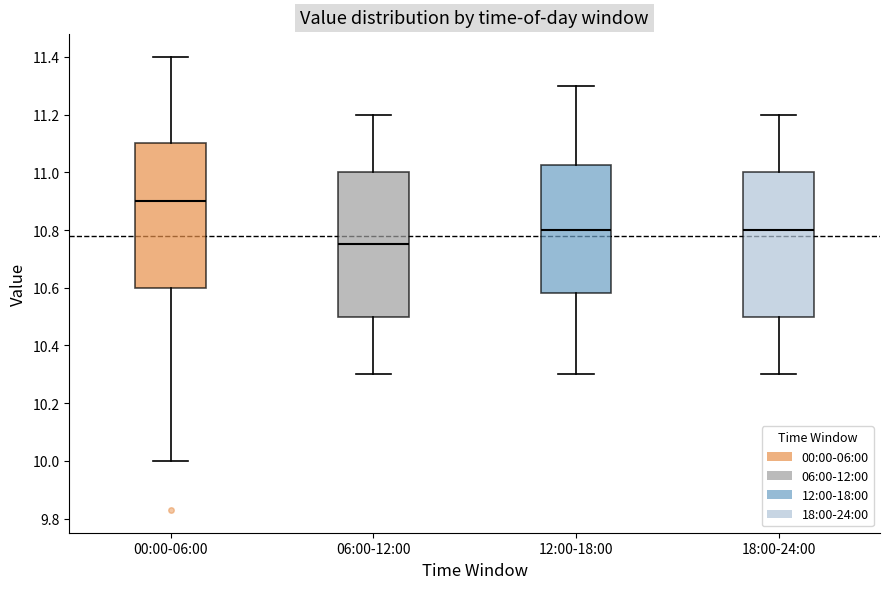

Reading left to right, read every box against the y-axis: the position of its median line, the range the box covers, and the ends of its whiskers. The values are not printed on the chart, so give them approximately, as read against the axis.

00:00-06:00: median 10.90, box 10.60 to 11.10, whiskers 10.00 to 11.40
06:00-12:00: median 10.76, box 10.50 to 11.00, whiskers 10.30 to 11.20
12:00-18:00: median 10.80, box 10.58 to 11.02, whiskers 10.30 to 11.30
18:00-24:00: median 10.80, box 10.50 to 11.00, whiskers 10.30 to 11.20